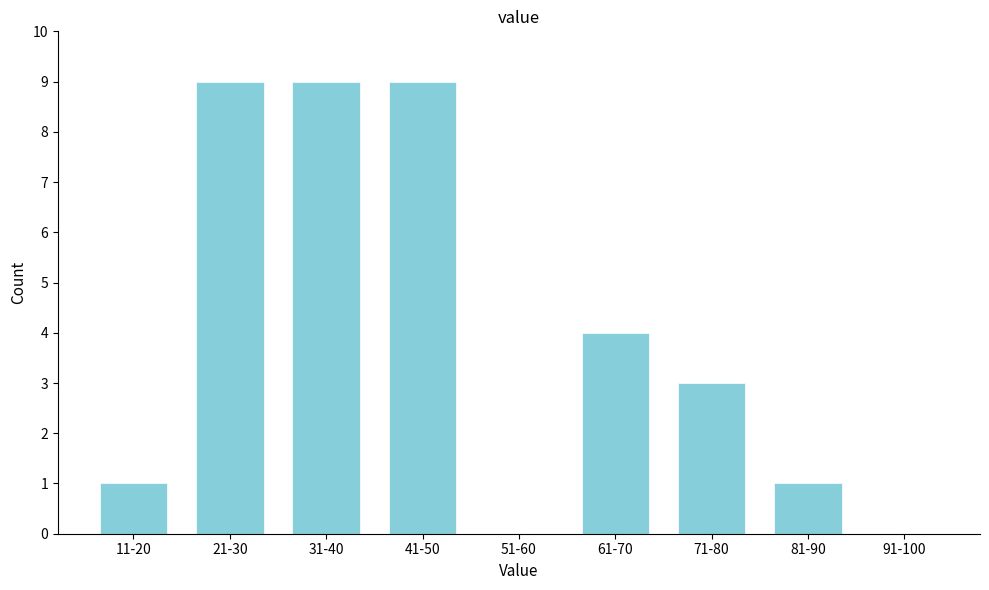

Reading left to right, extract all data points from this chart.

11-20=1	21-30=9	31-40=9	41-50=9	51-60=0	61-70=4	71-80=3	81-90=1	91-100=0